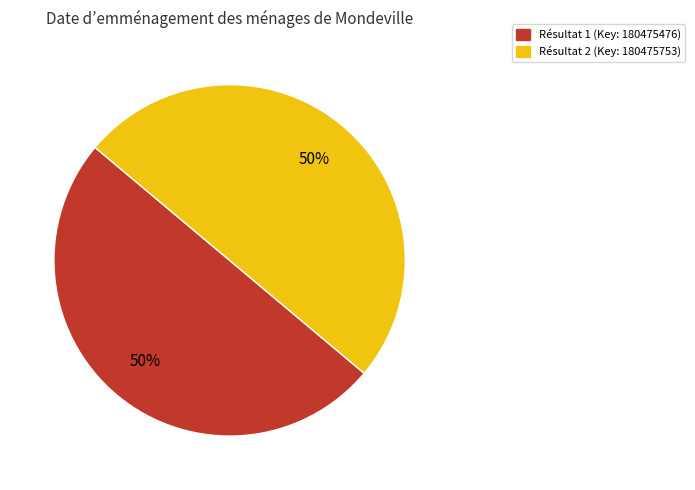

What is the ratio of the value at Résultat 2 (Key: 180475753) to the value at Résultat 1 (Key: 180475476)?

1.0